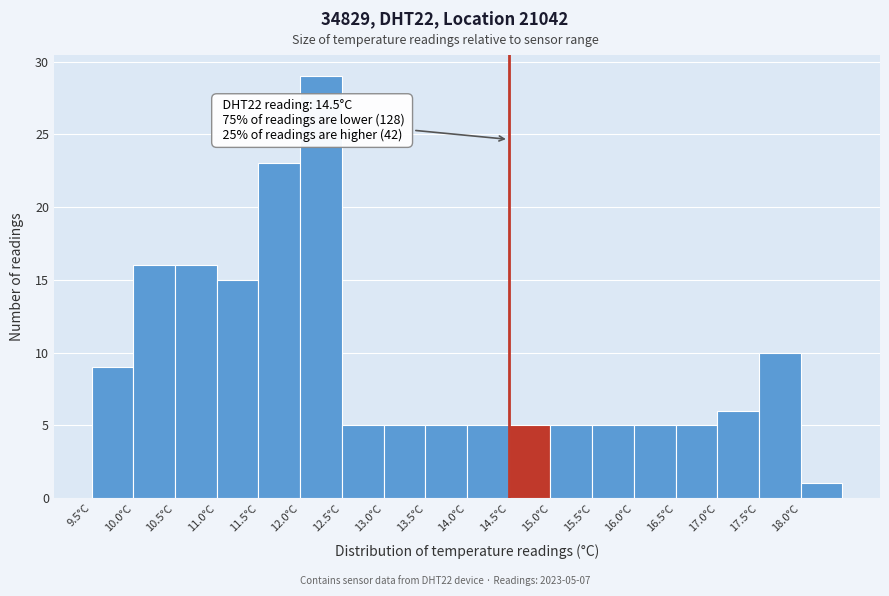

Over which range of the x-axis is the bar tallest?

12.0 to 12.5